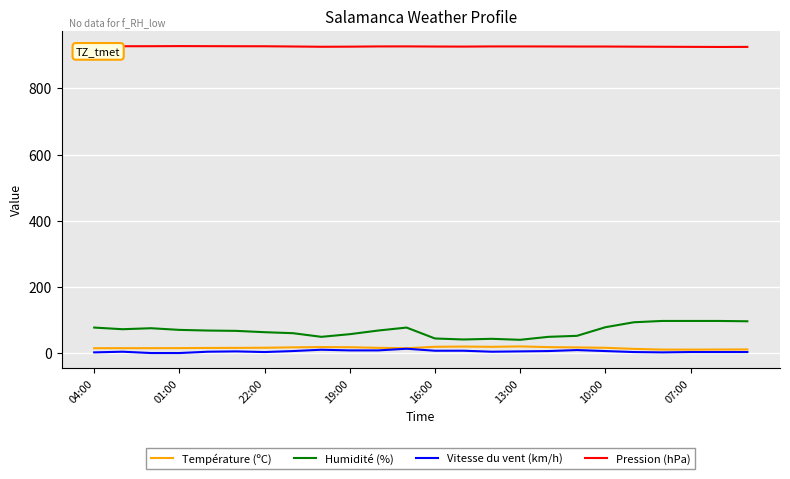

What is the maximum value shown in the chart?

927.8